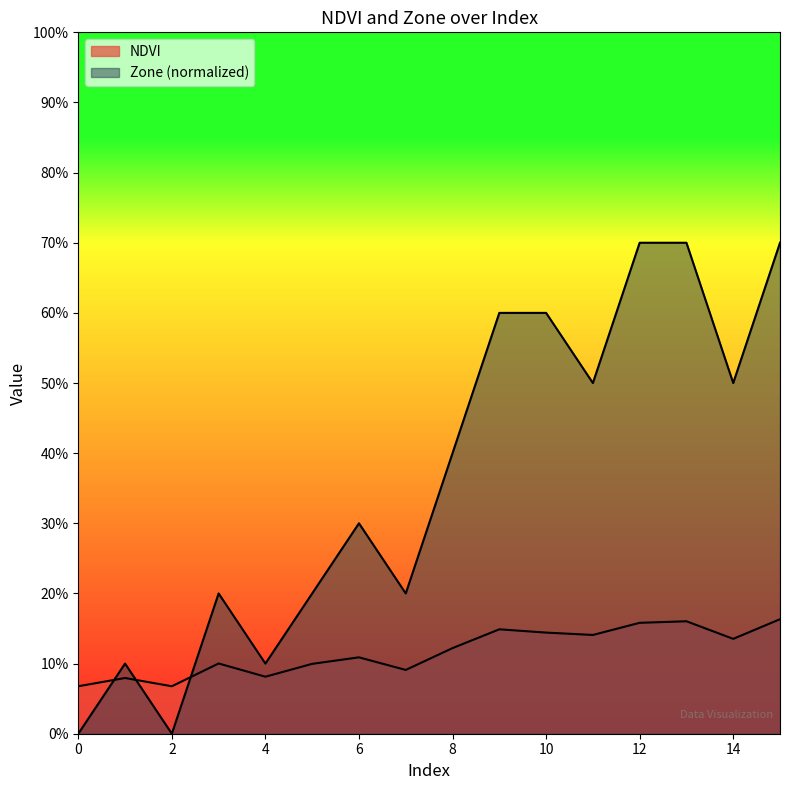

True or false: NDVI has a value of 0.1 at 2.

True